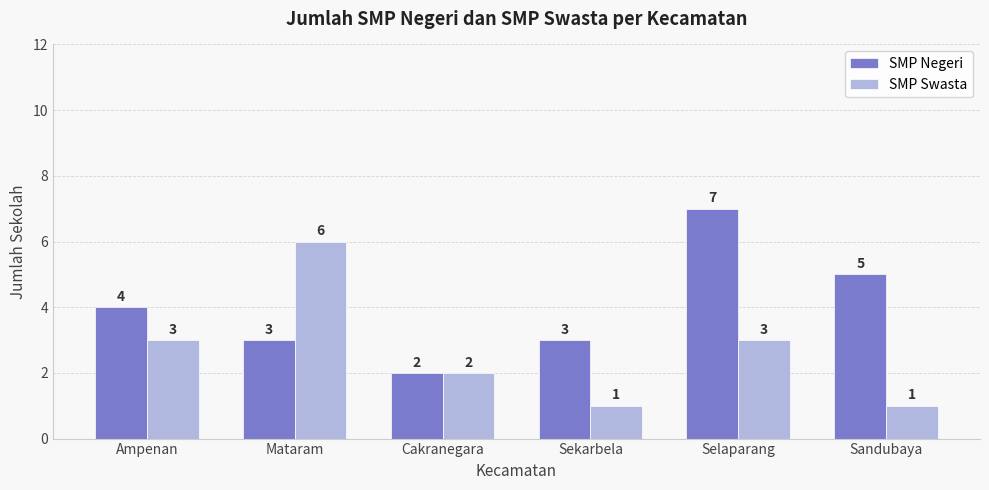

What is the total value across all series at Sekarbela?

4